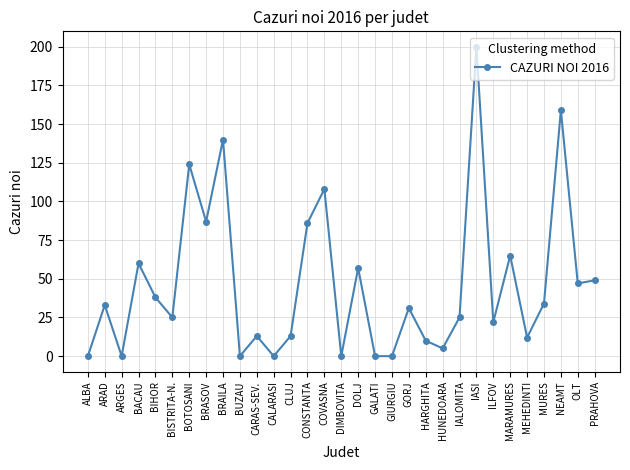

What is the difference between the maximum and minimum values?

200